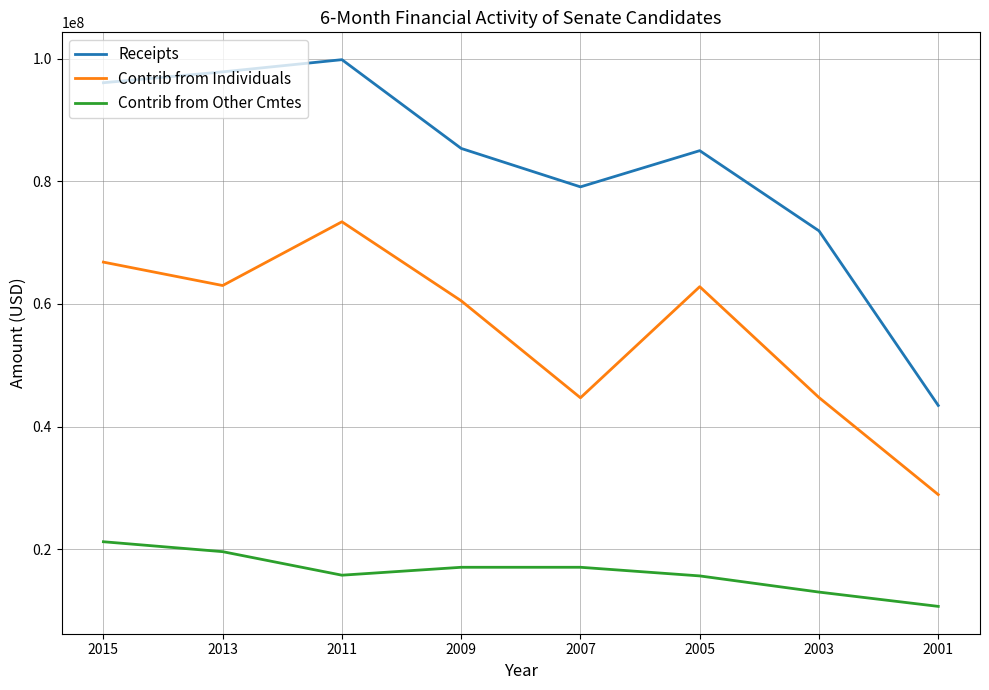

Which series has the widest spread of values?

Receipts